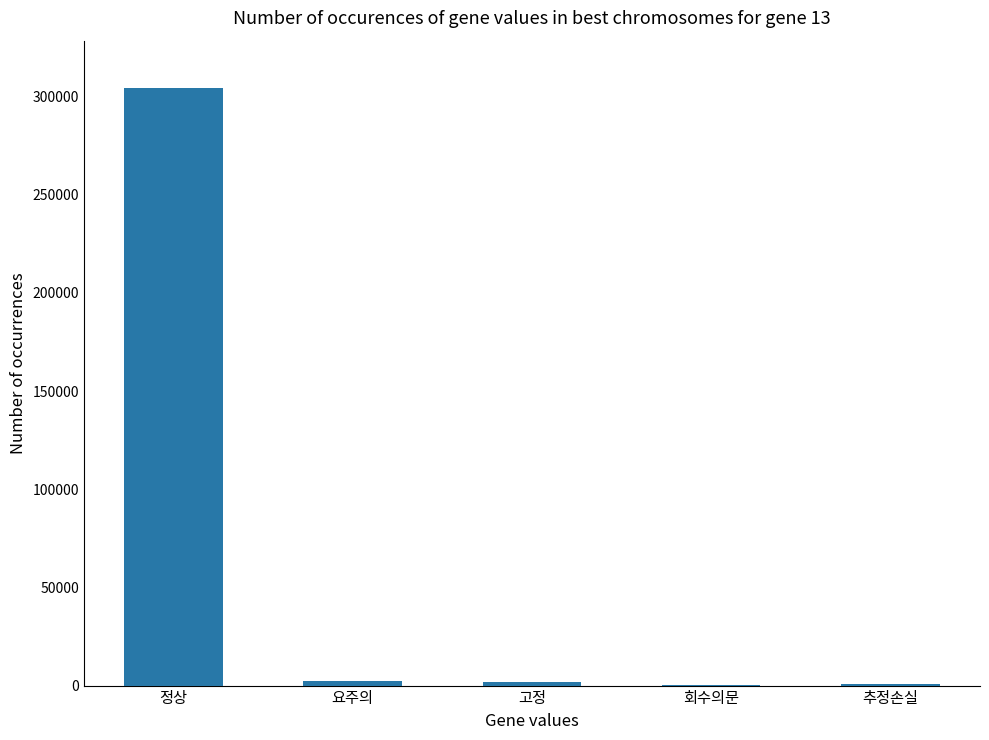

What is the maximum value shown in the chart?

304181